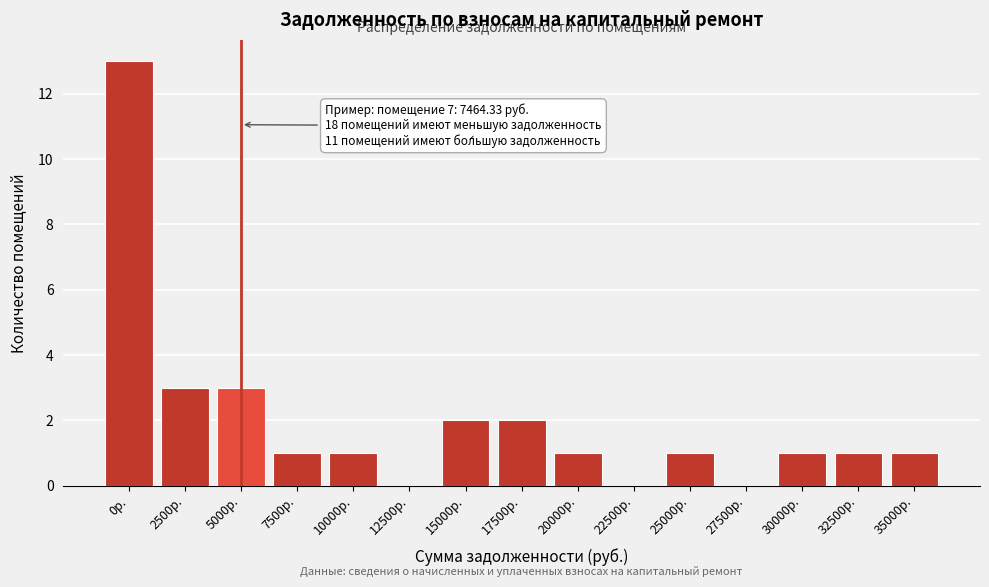

Reading left to right, what are all the values shown in this chart?

0р.=13	2500р.=3	5000р.=3	7500р.=1	10000р.=1	12500р.=0	15000р.=2	17500р.=2	20000р.=1	22500р.=0	25000р.=1	27500р.=0	30000р.=1	32500р.=1	35000р.=1